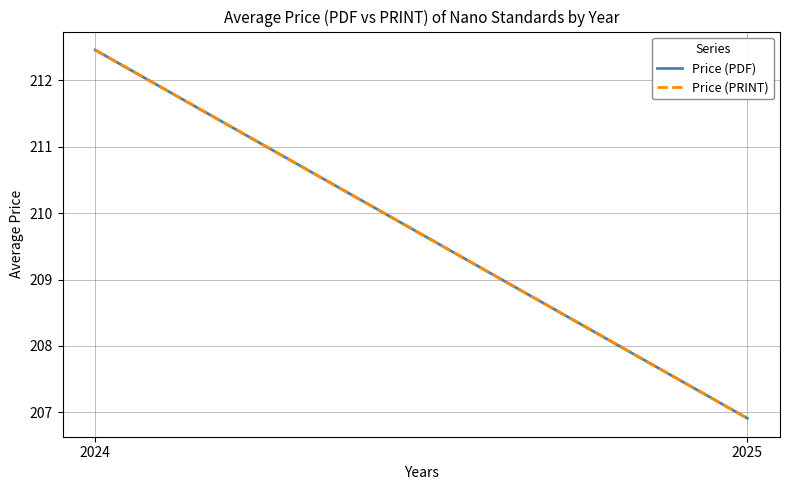

What is the sum of all Price (PRINT) values?

419.4